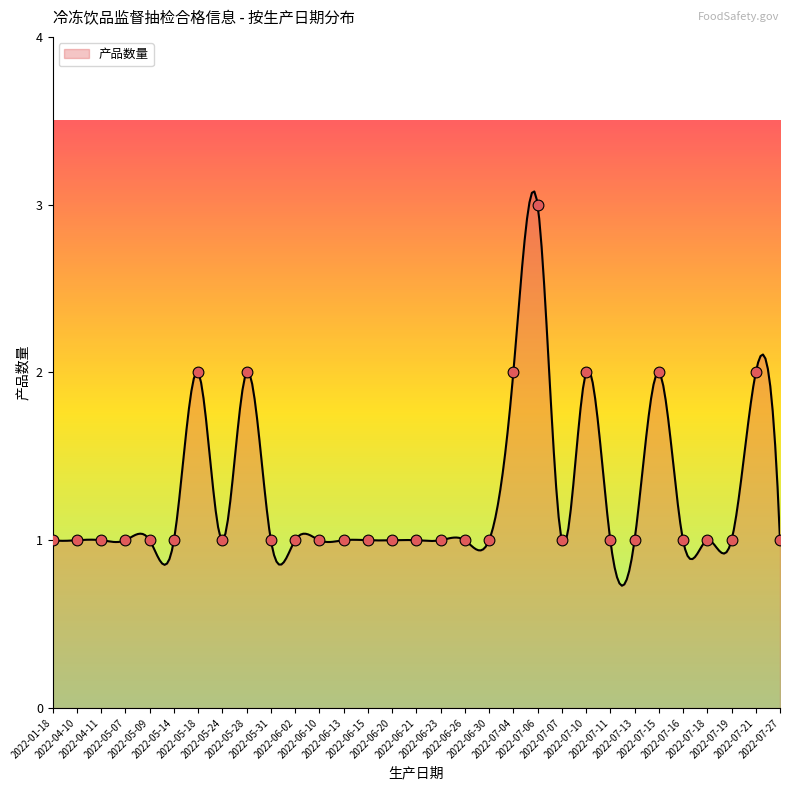

Between 2022-05-31 and 2022-06-13, which is larger?

2022-05-31